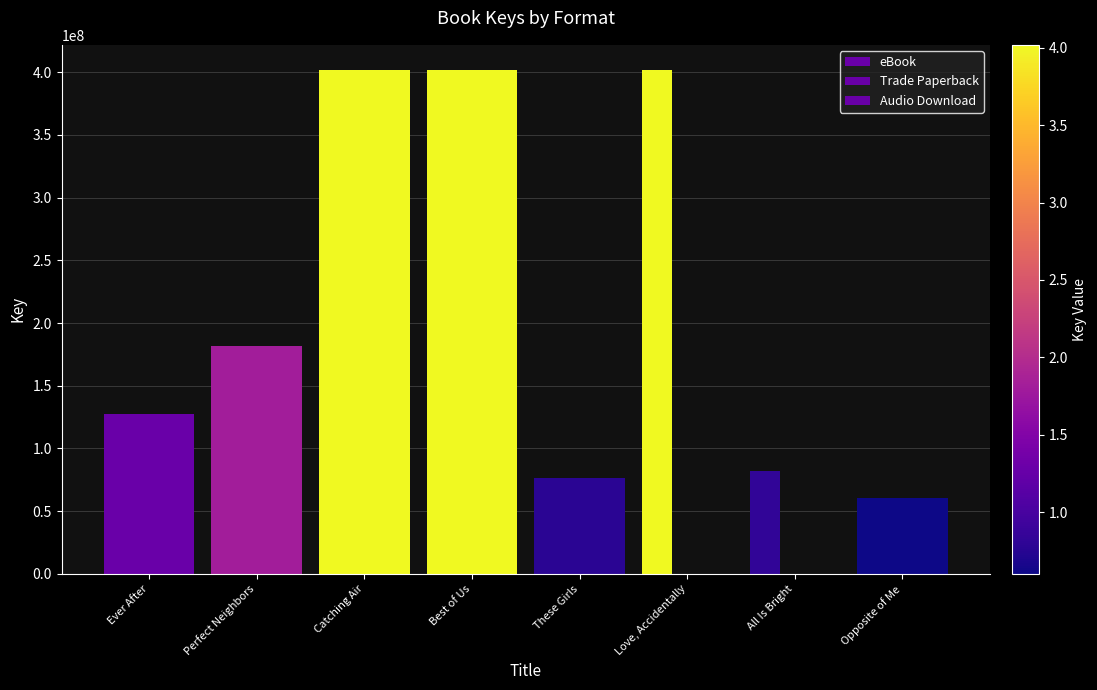

Which has a higher value, Love, Accidentally or Best of Us?

Love, Accidentally